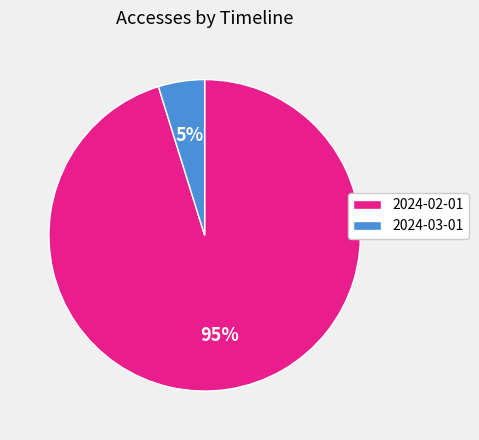

What is the ratio of the value at 2024-03-01 to the value at 2024-02-01?

0.1